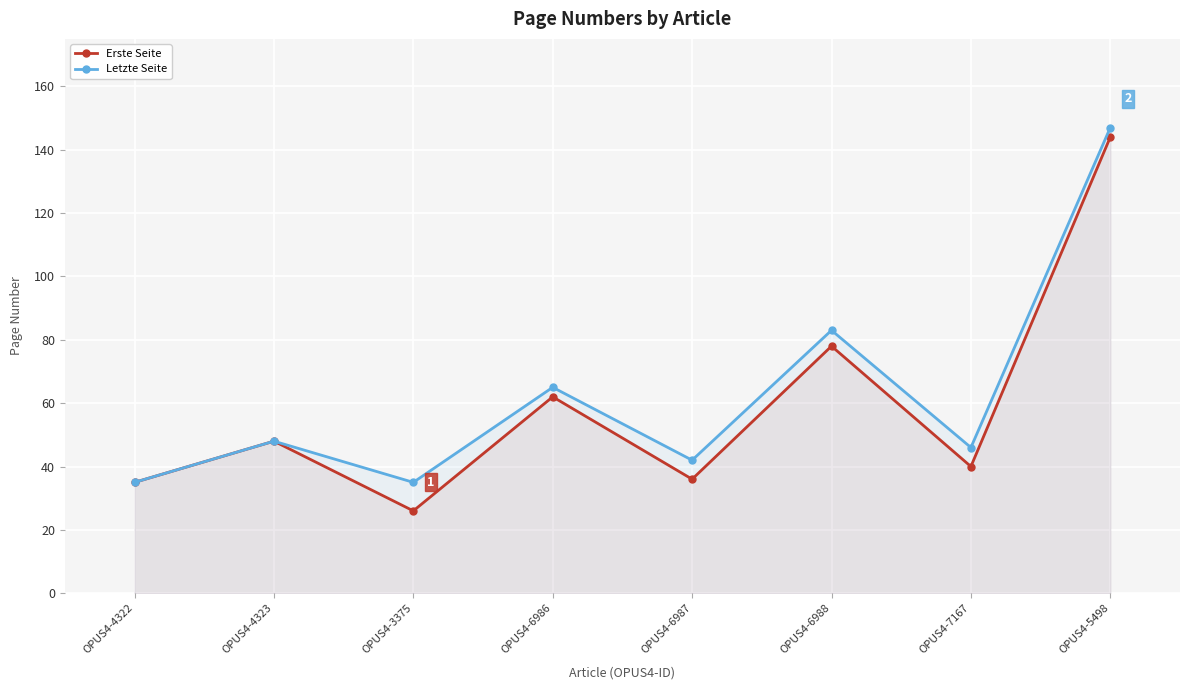

What is the difference between the Letzte Seite values at OPUS4-5498 and OPUS4-7167?

101